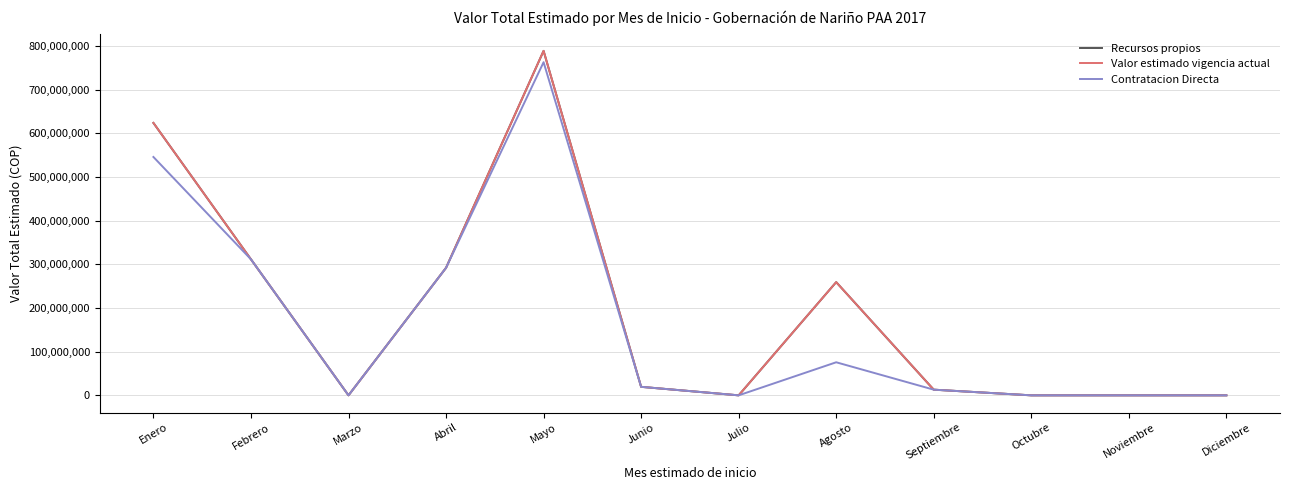

Is this an area chart (filled region under the line)?

No